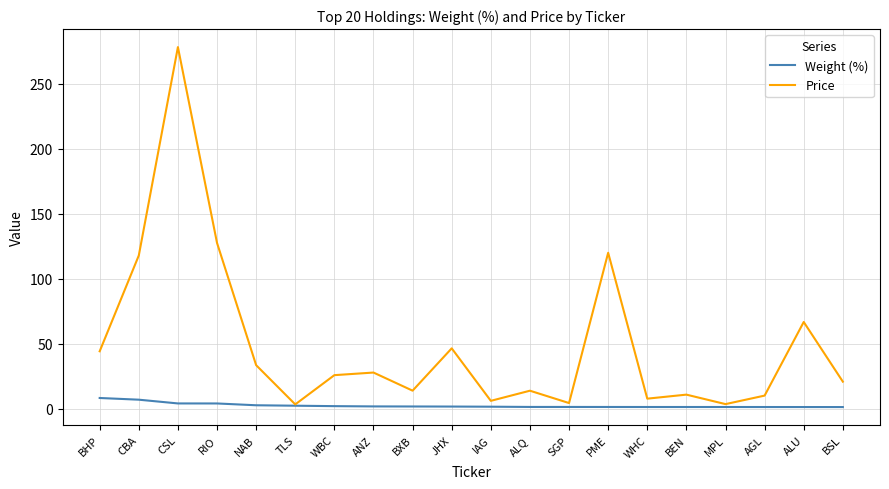

List the series in order of their peak value, highest first.

Price, Weight (%)